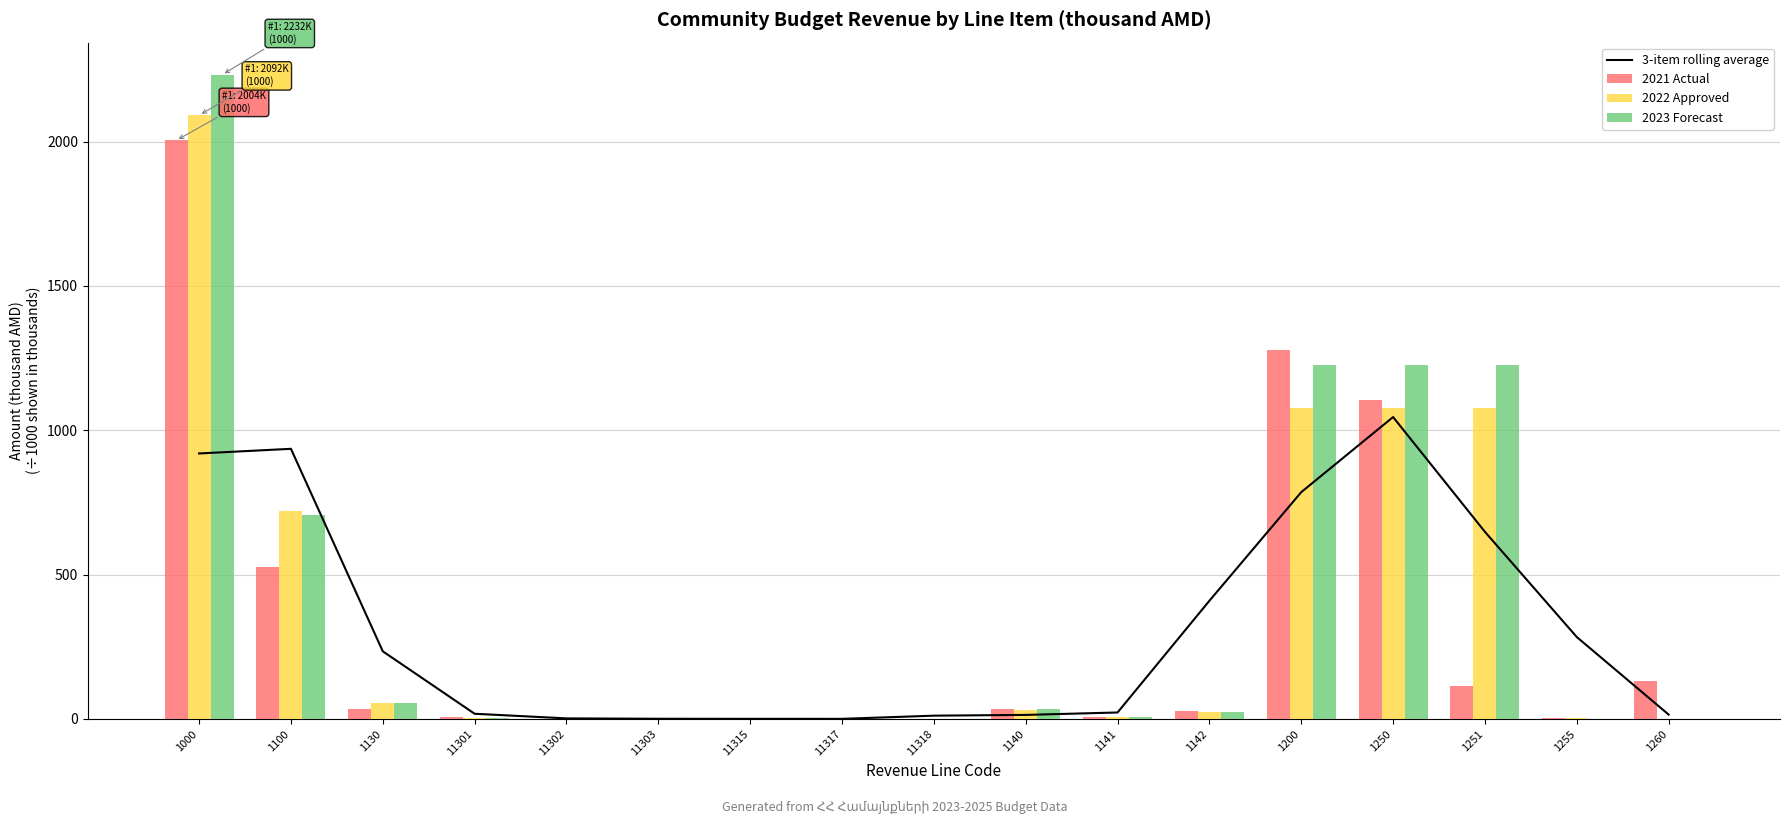

What is the label of the 4th bar from the right?

1250